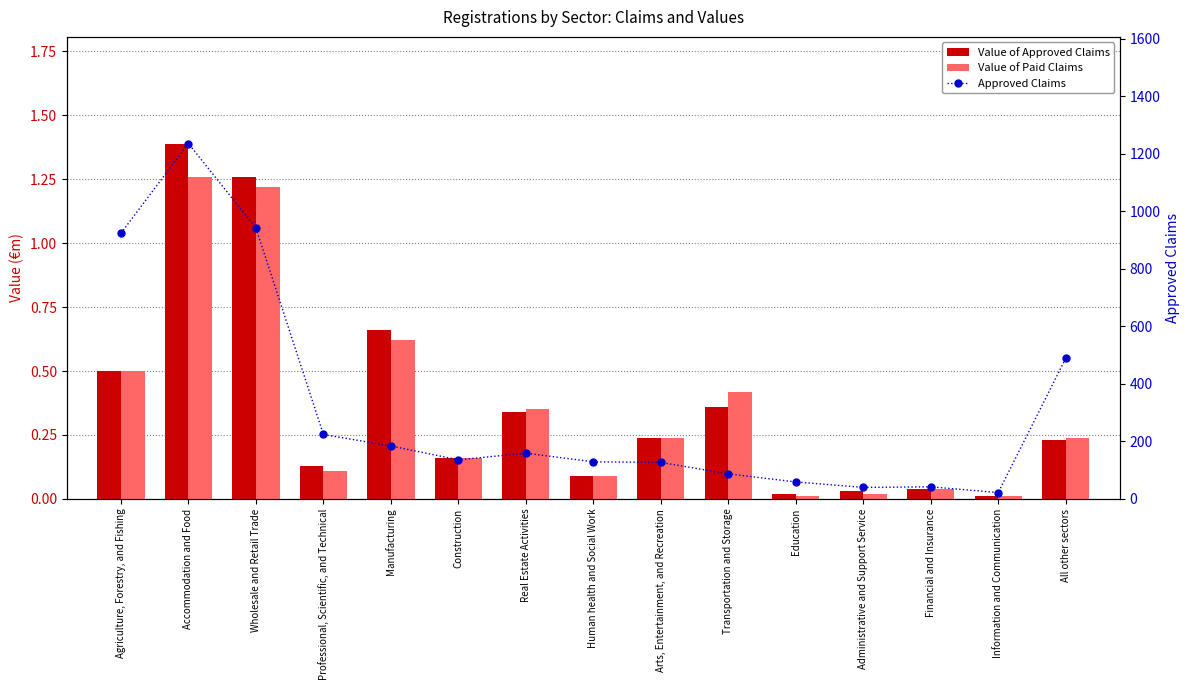

What is the difference between the maximum and minimum values in the Value of Approved Claims series?

1.4